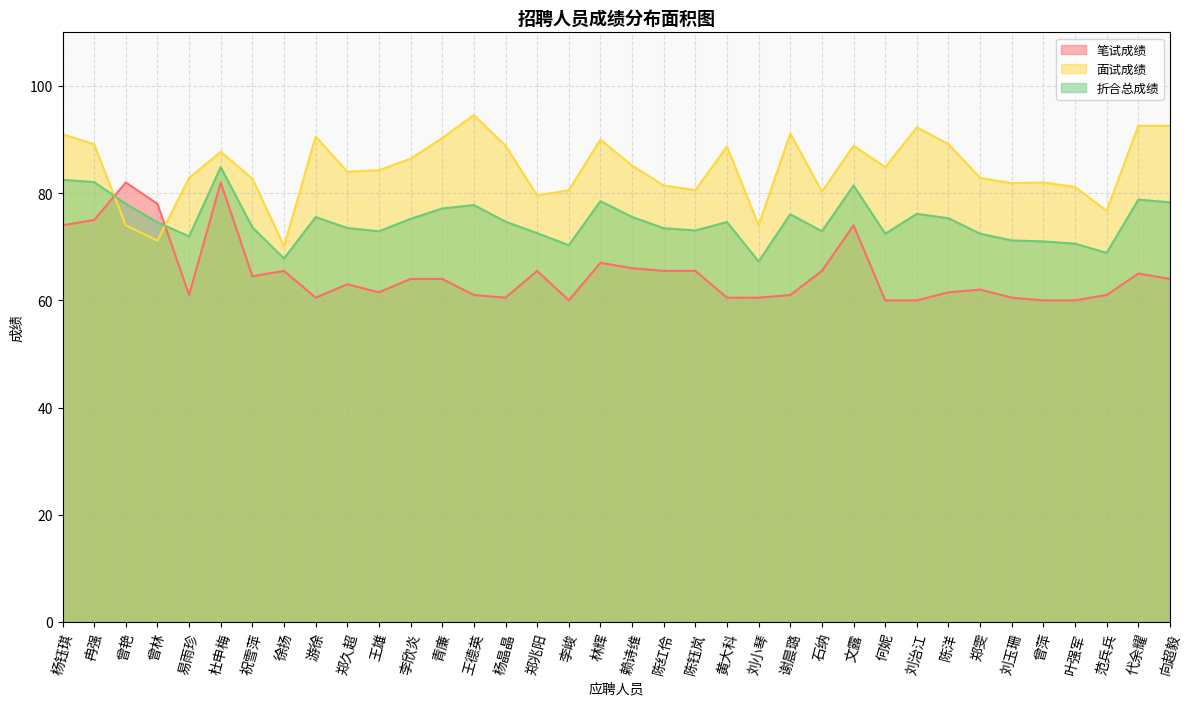

How many interior local peaks does the 面试成绩 series have?

9